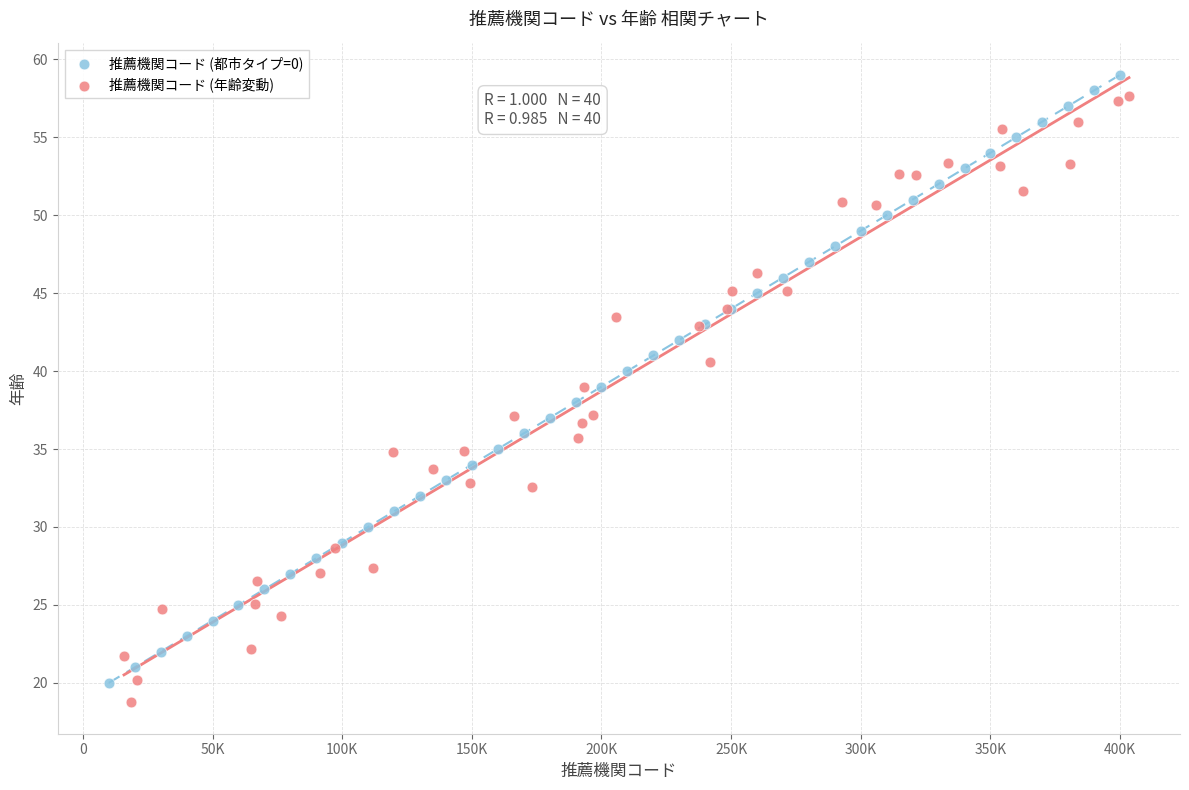

What are all the series names shown in the legend?

推薦機関コード (都市タイプ=0), 推薦機関コード (年齢変動)